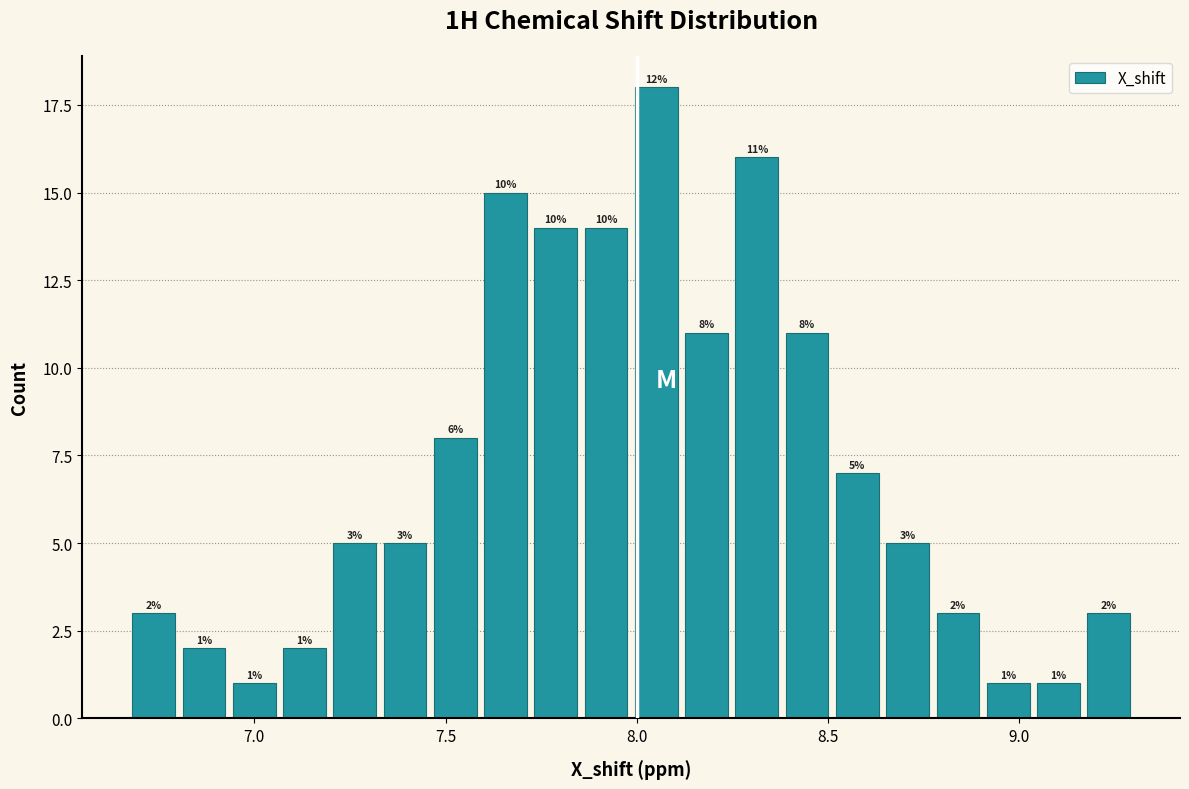

Read against the x-axis, roughly where is the centre of the tallest bar?

8.05